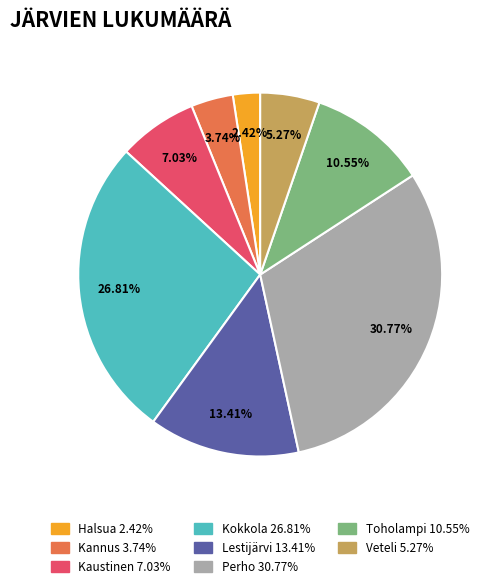

To the nearest percent, what percentage of the pie is Halsua?

2%